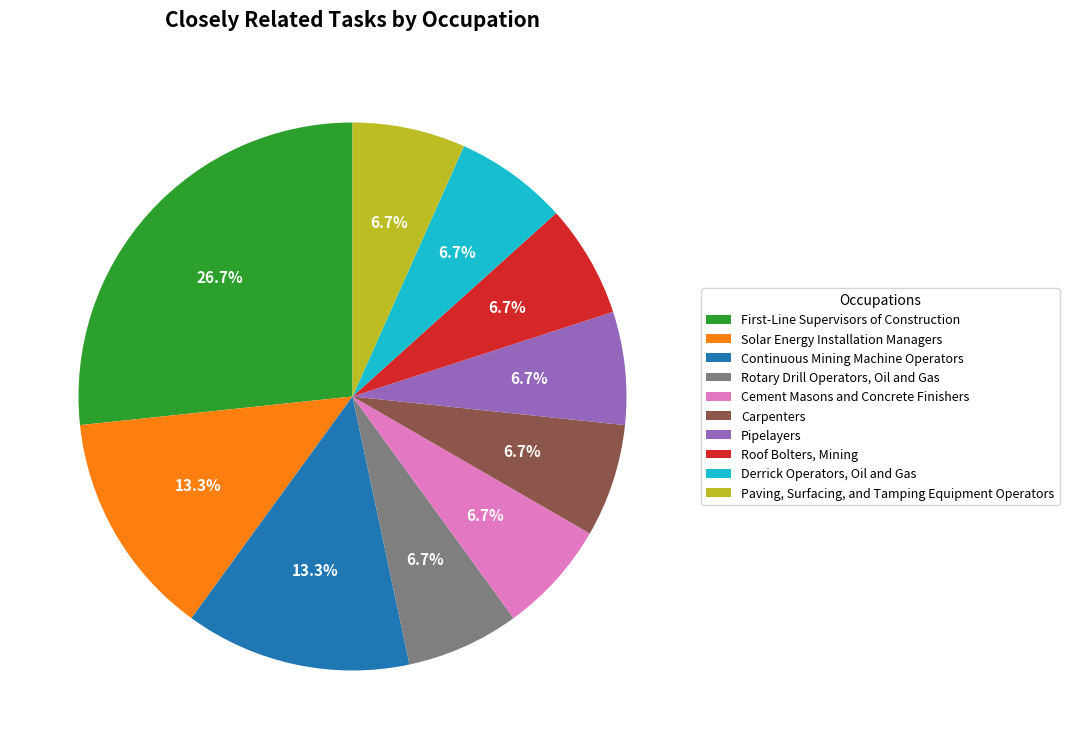

To the nearest percent, what is the combined percentage of Paving, Surfacing, and Tamping Equipment Operators and Pipelayers?

13%